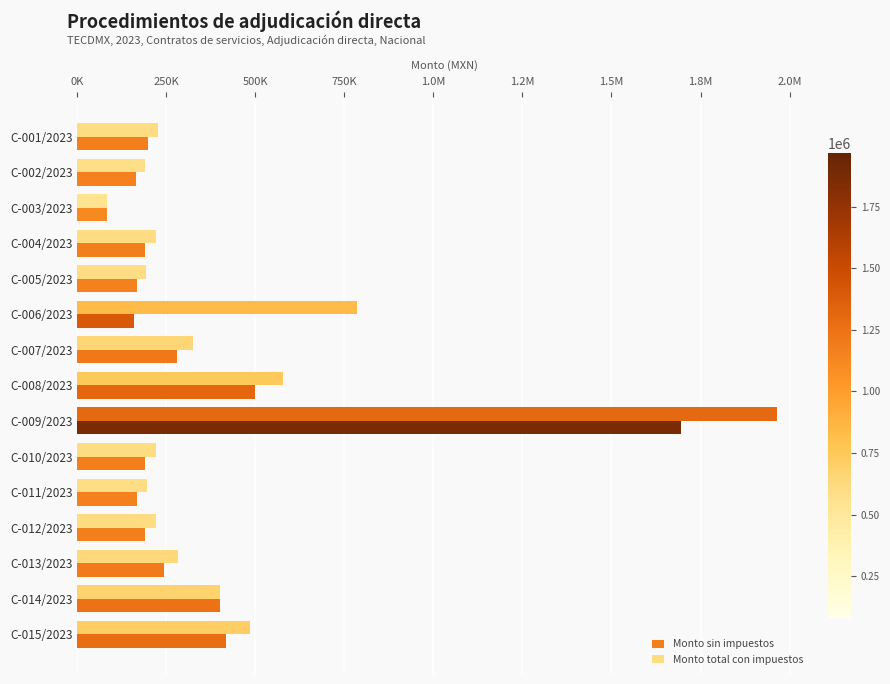

What are all the series names shown in the legend?

Monto sin impuestos, Monto total con impuestos